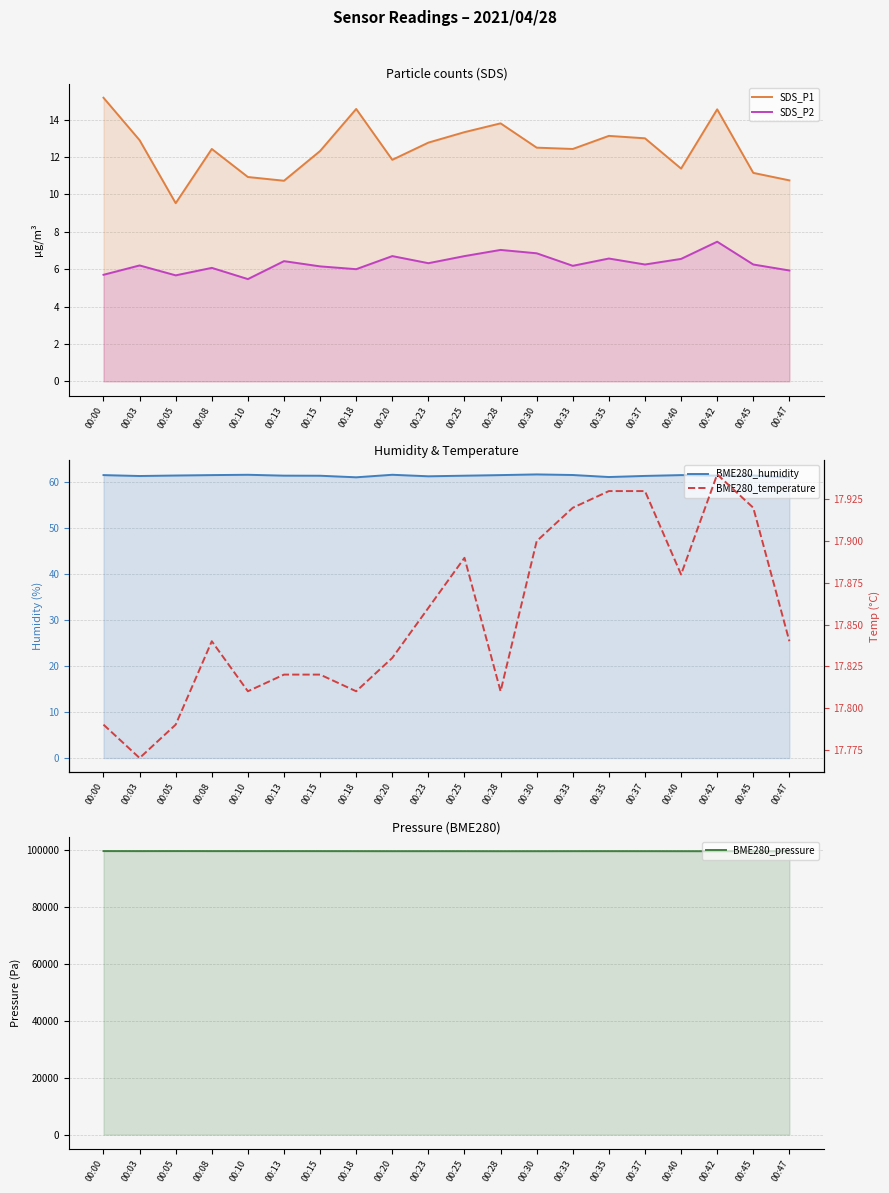

Which has a higher value, 00:13 or 00:05?

00:13